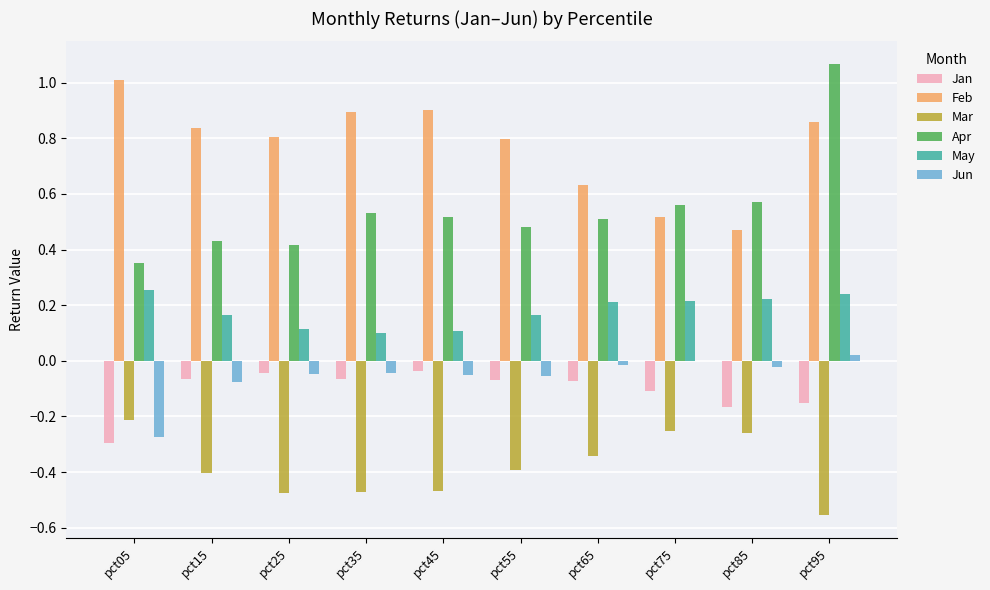

The value of Mar at pct15 is -0.2. True or false?

False